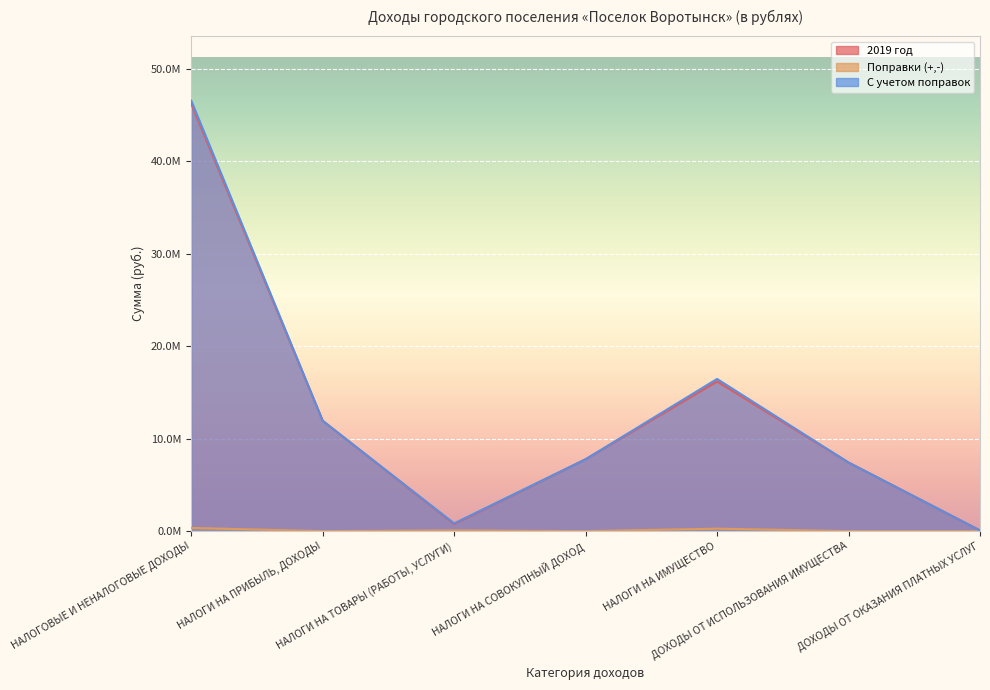

At which category does 2019 год reach its first local valley?

НАЛОГИ НА ТОВАРЫ (РАБОТЫ, УСЛУГИ)